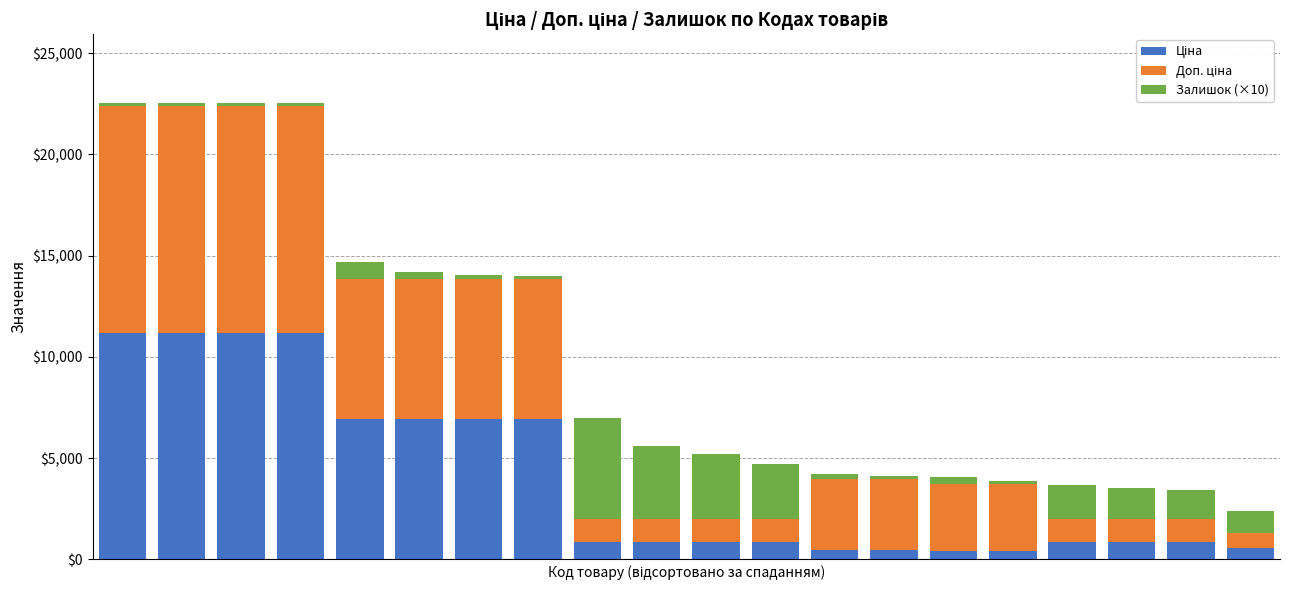

How many categories are shown in the chart?

20